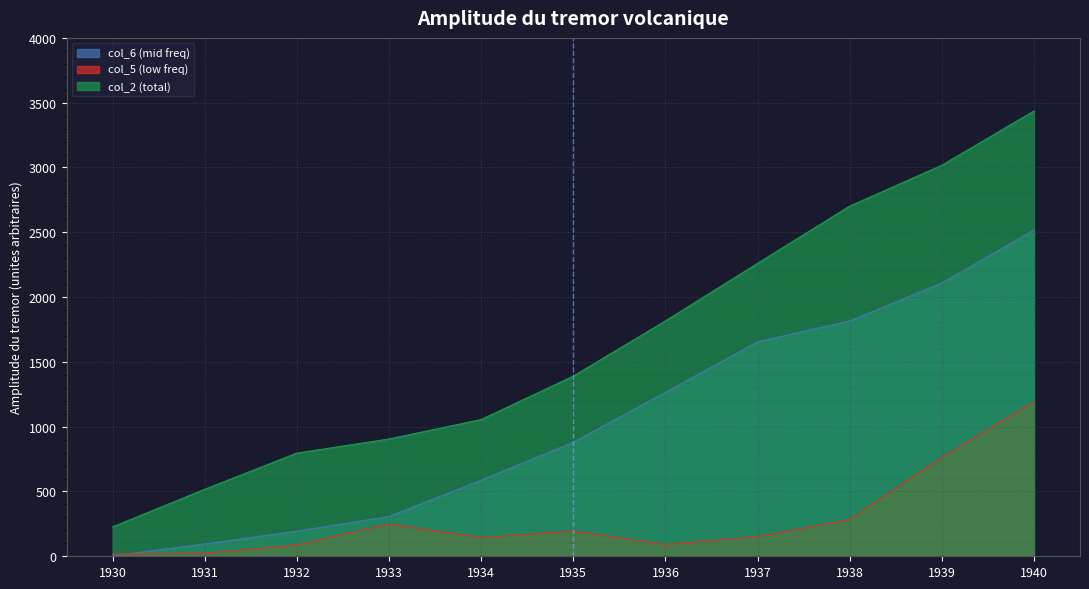

Which category has the highest value across all series?

1940